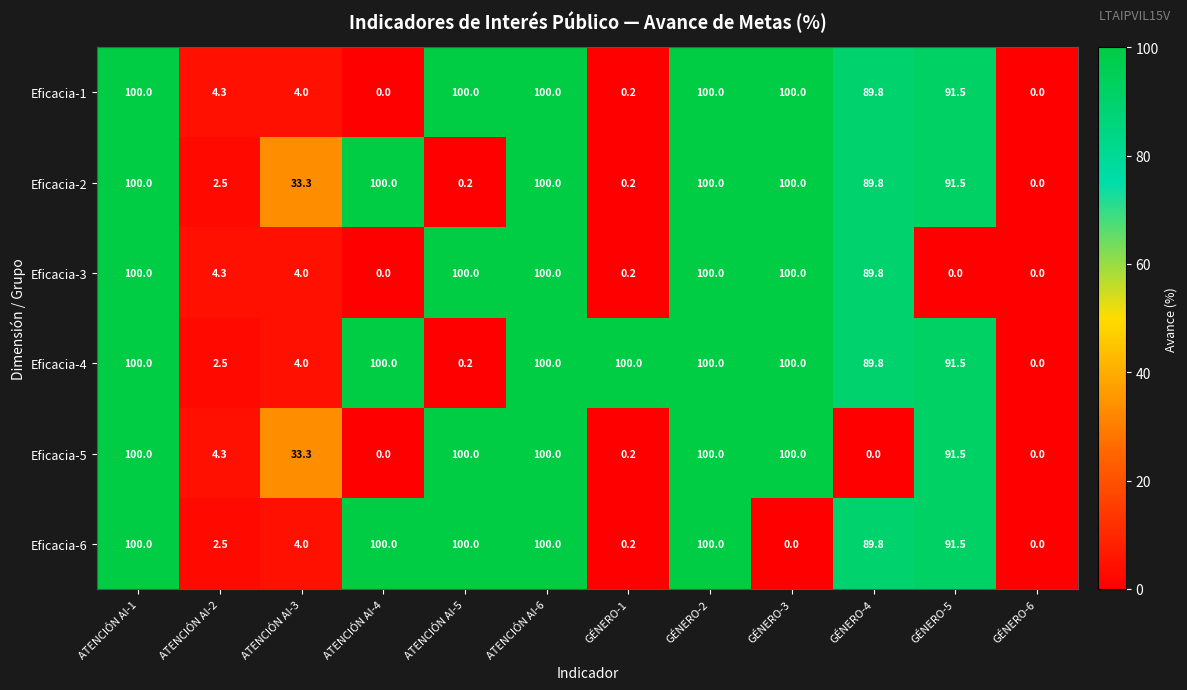

Is it true that Eficacia-6 equals 0.2 at GÉNERO-1?

True